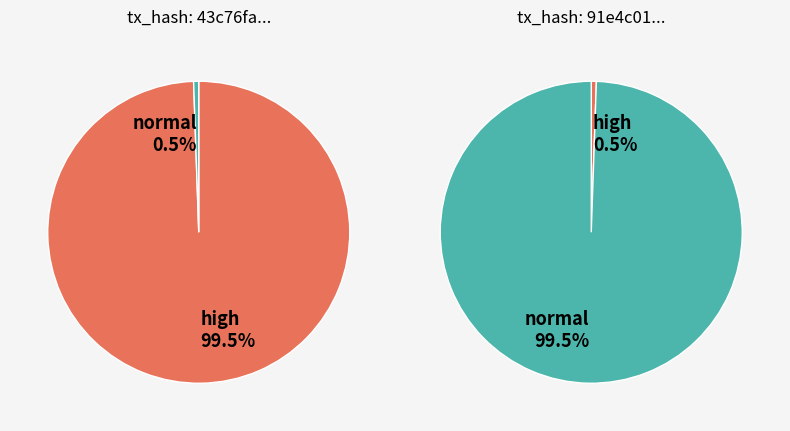

How many slices are in this pie chart?

2